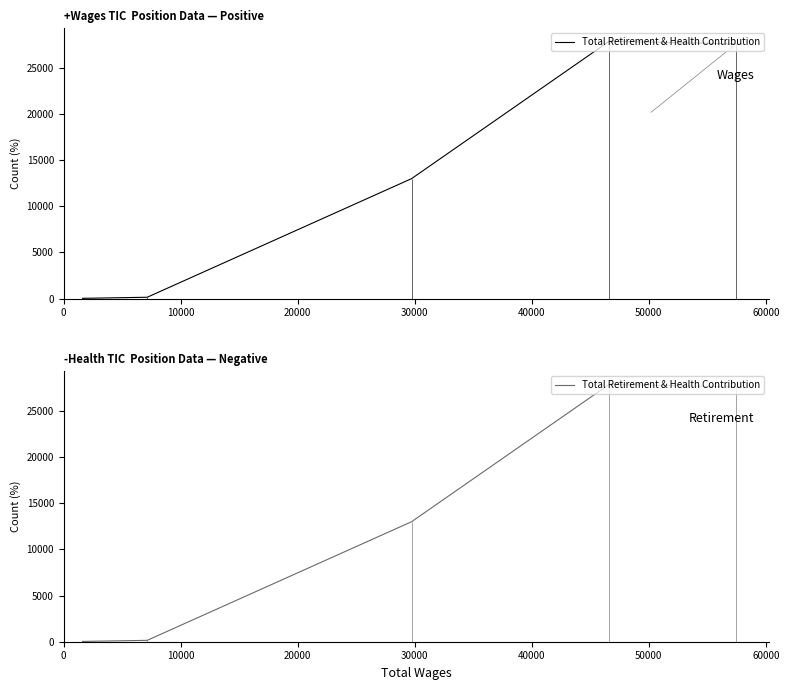

The value at 0 is 43379. True or false?

False